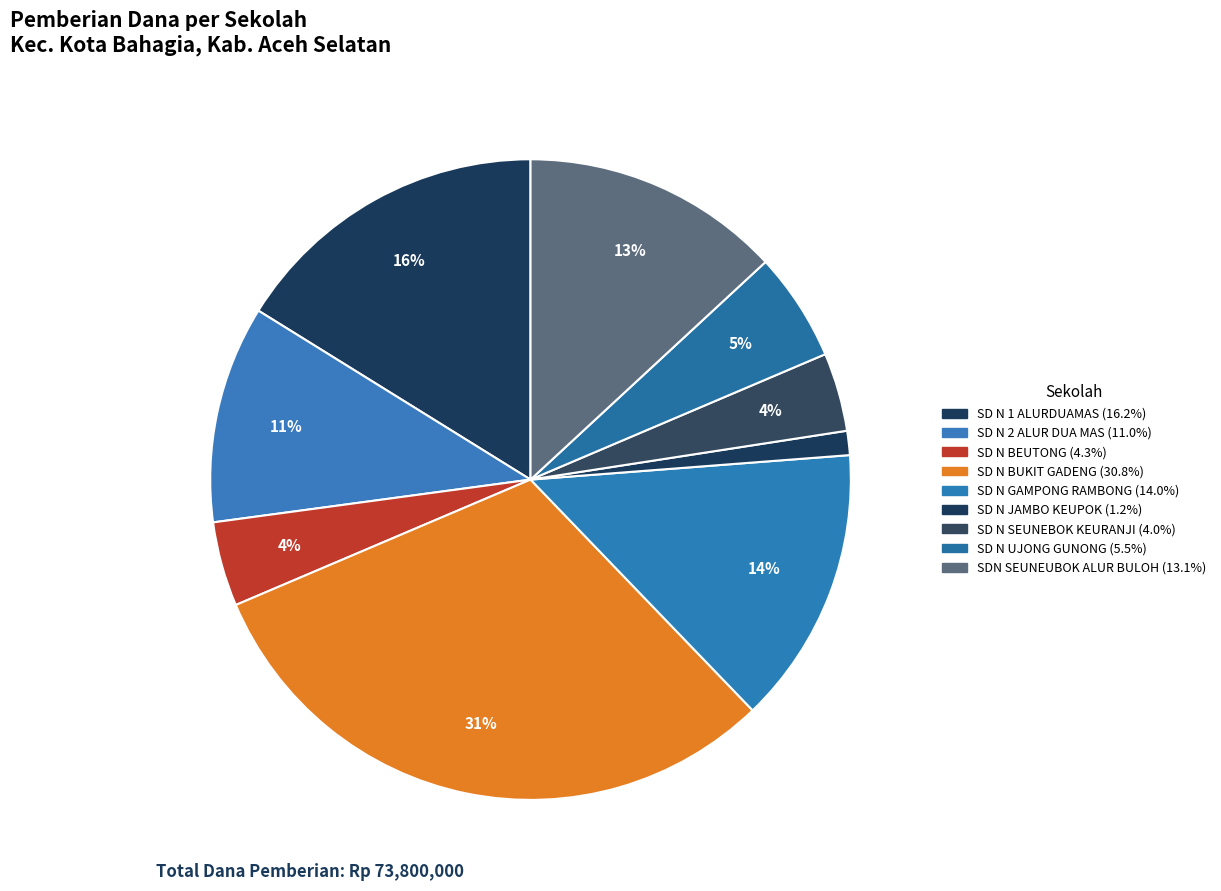

How many slices are in this pie chart?

9